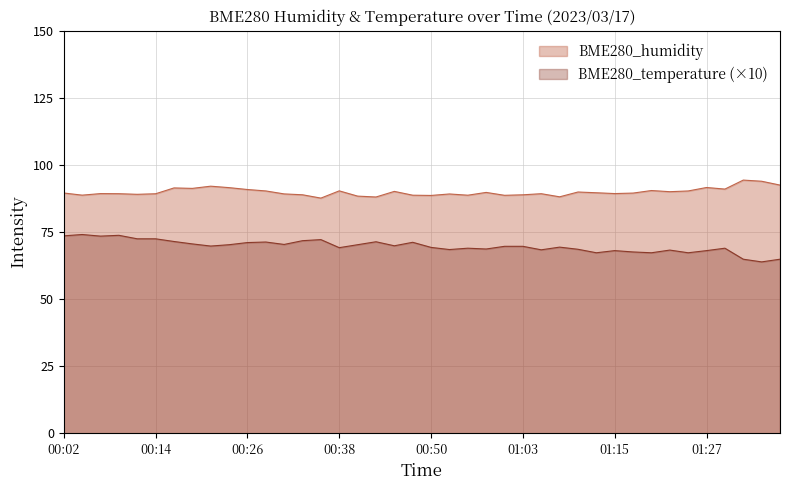

True or false: BME280_humidity has more than 0 points higher than both neighbors.

True